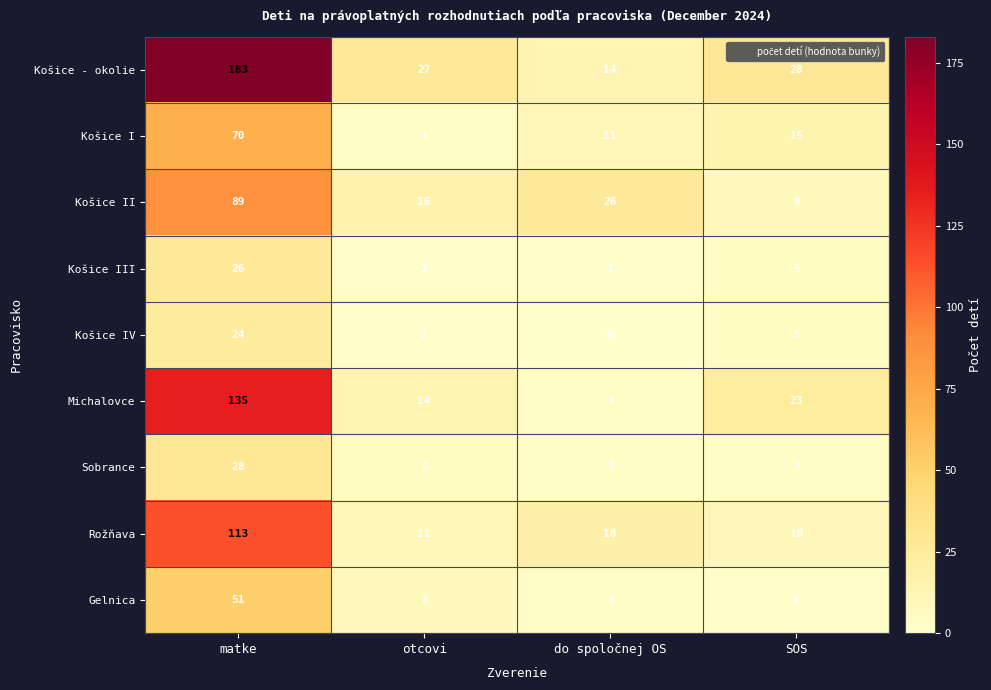

The value of Košice II at SOS is 6. True or false?

False